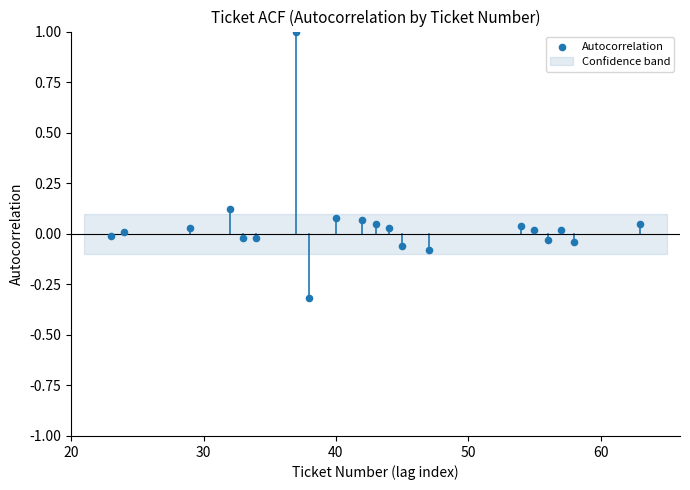

What is the range of X values (max minus min)?

40.0